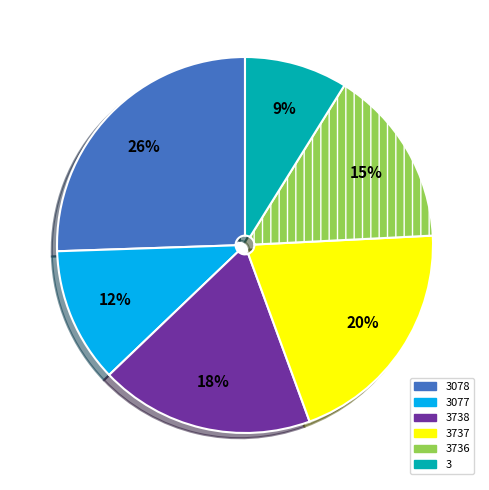

Is the sum of 3738 and 3 greater than half?

No